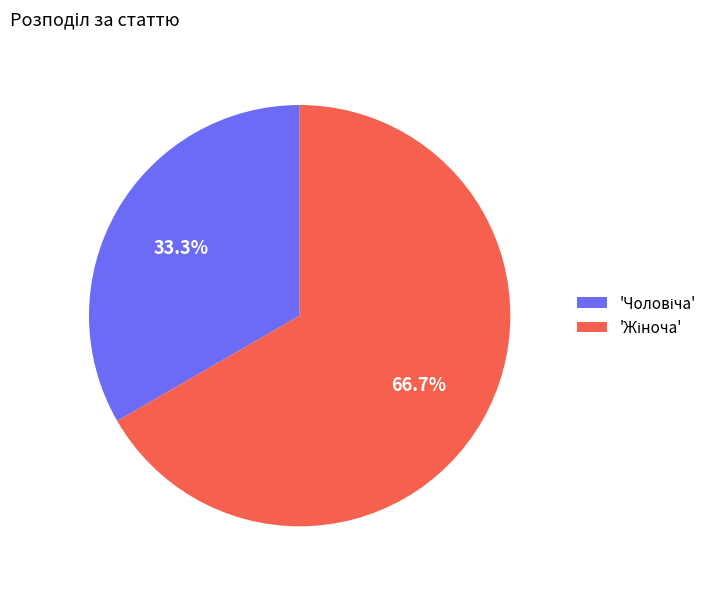

Is there a majority slice in this chart?

Yes